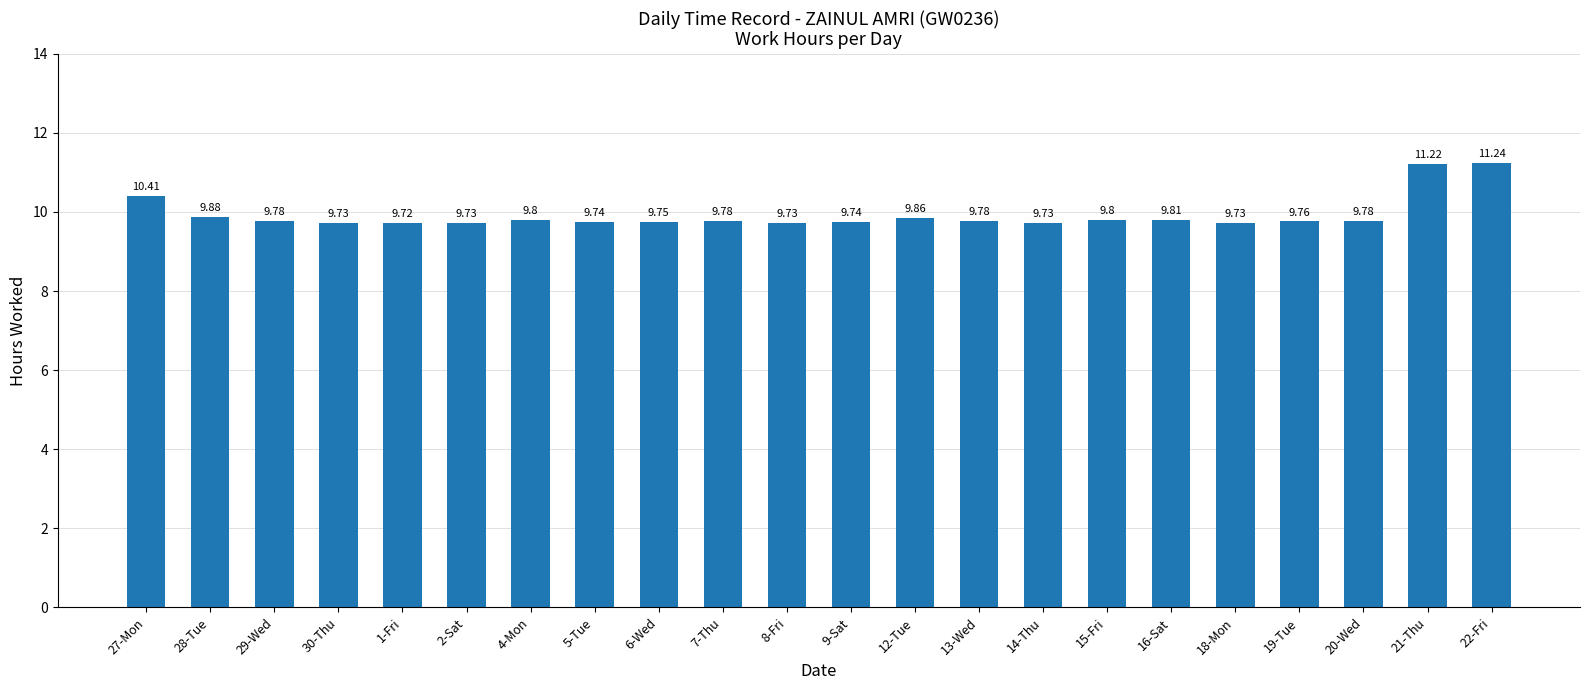

What is the maximum value shown in the chart?

11.2